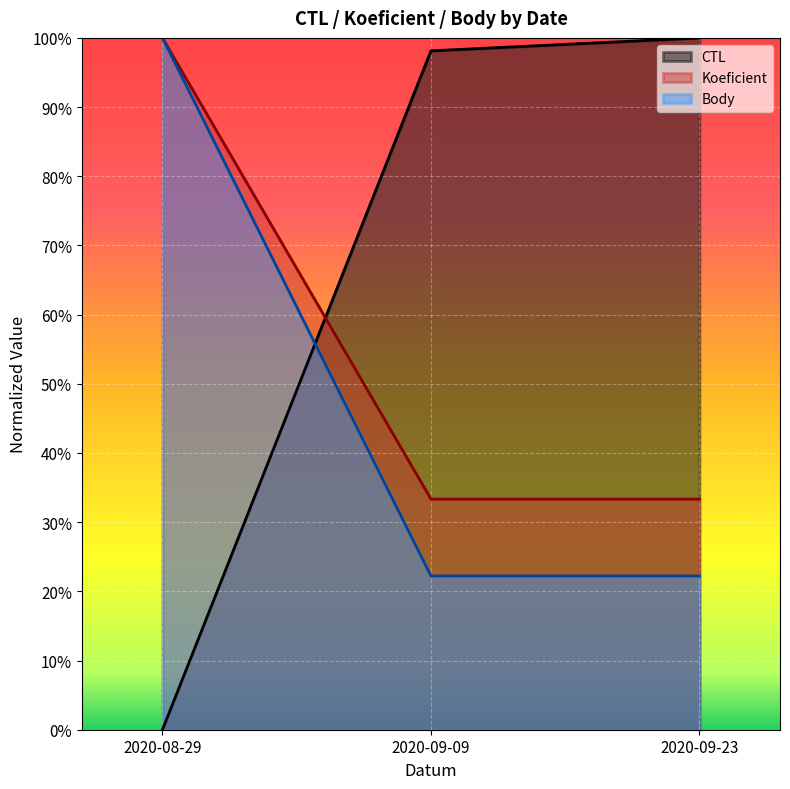

True or false: CTL has a value of 1.0 at 2020-09-09.

True